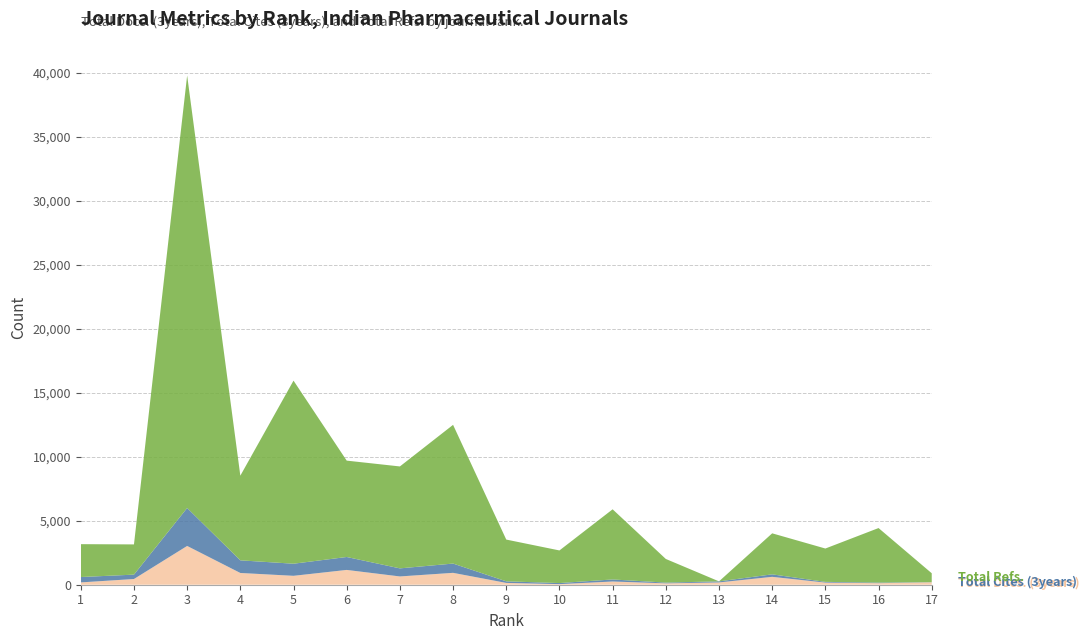

Reading right to left, transcribe all the data shown in this chart.

Total Docs. (3years): 192	121	166	616	179	107	252	46	142	928	647	1156	696	918	3029	446	181
Total Cites (3years): 7	45	56	194	83	58	159	84	122	725	630	1010	945	987	2965	342	420
Total Refs.: 697	4261	2606	3205	0	1848	5480	2548	3263	10836	7963	7528	14302	6613	33787	2361	2568